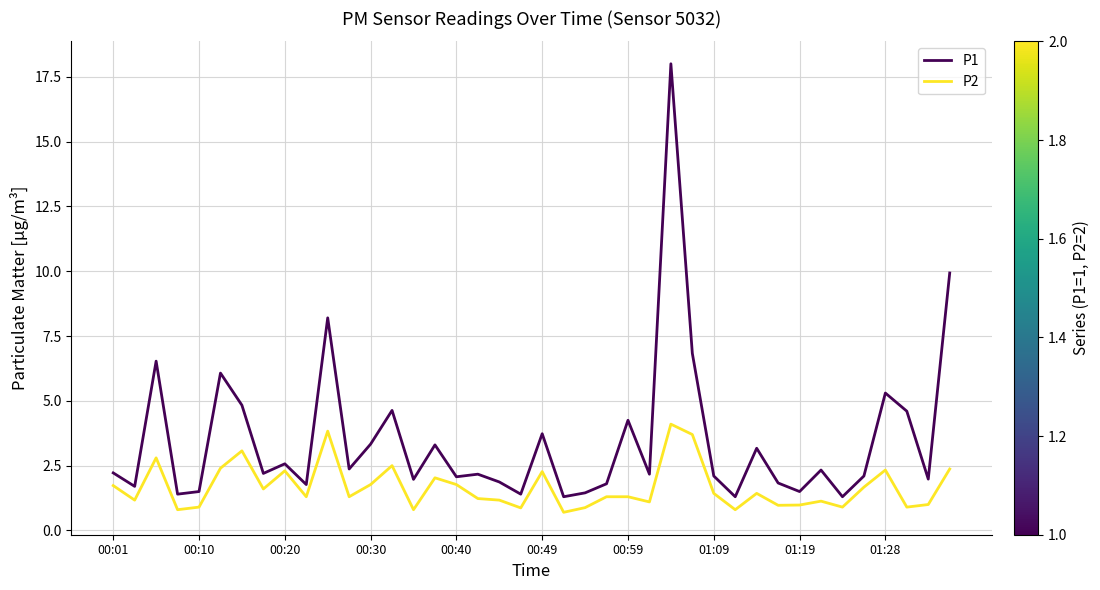

Which series has the largest total across all categories?

P1